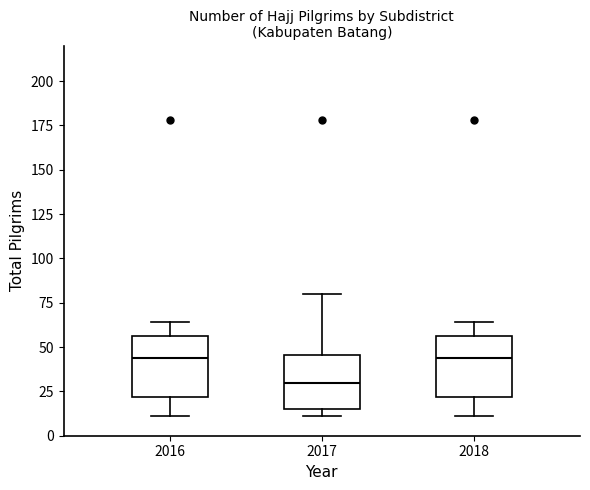

Which box's median line is the lowest?

2017